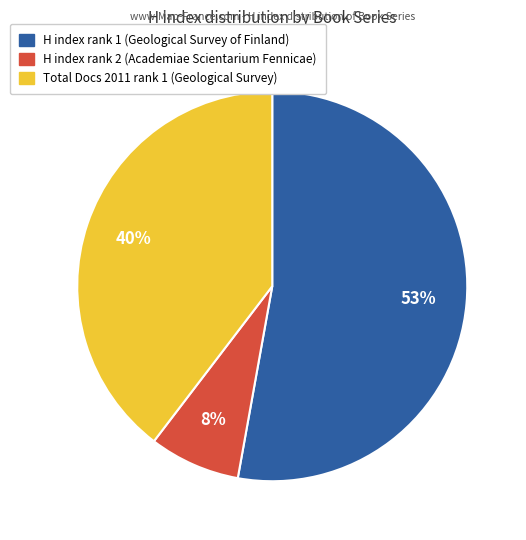

Combined, do H index rank 1 (Geological Survey of Finland) and Total Docs 2011 rank 1 (Geological Survey) account for over 50%?

Yes